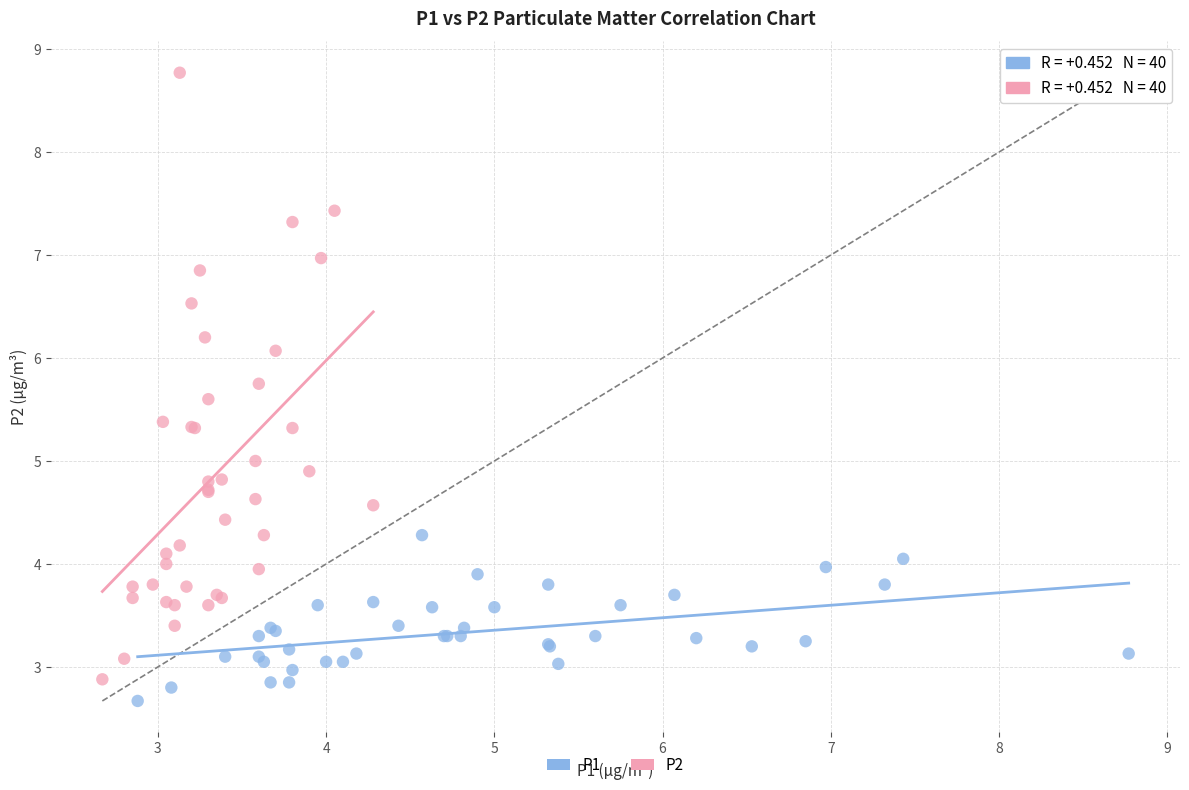

Which series reaches the maximum Y coordinate?

P2